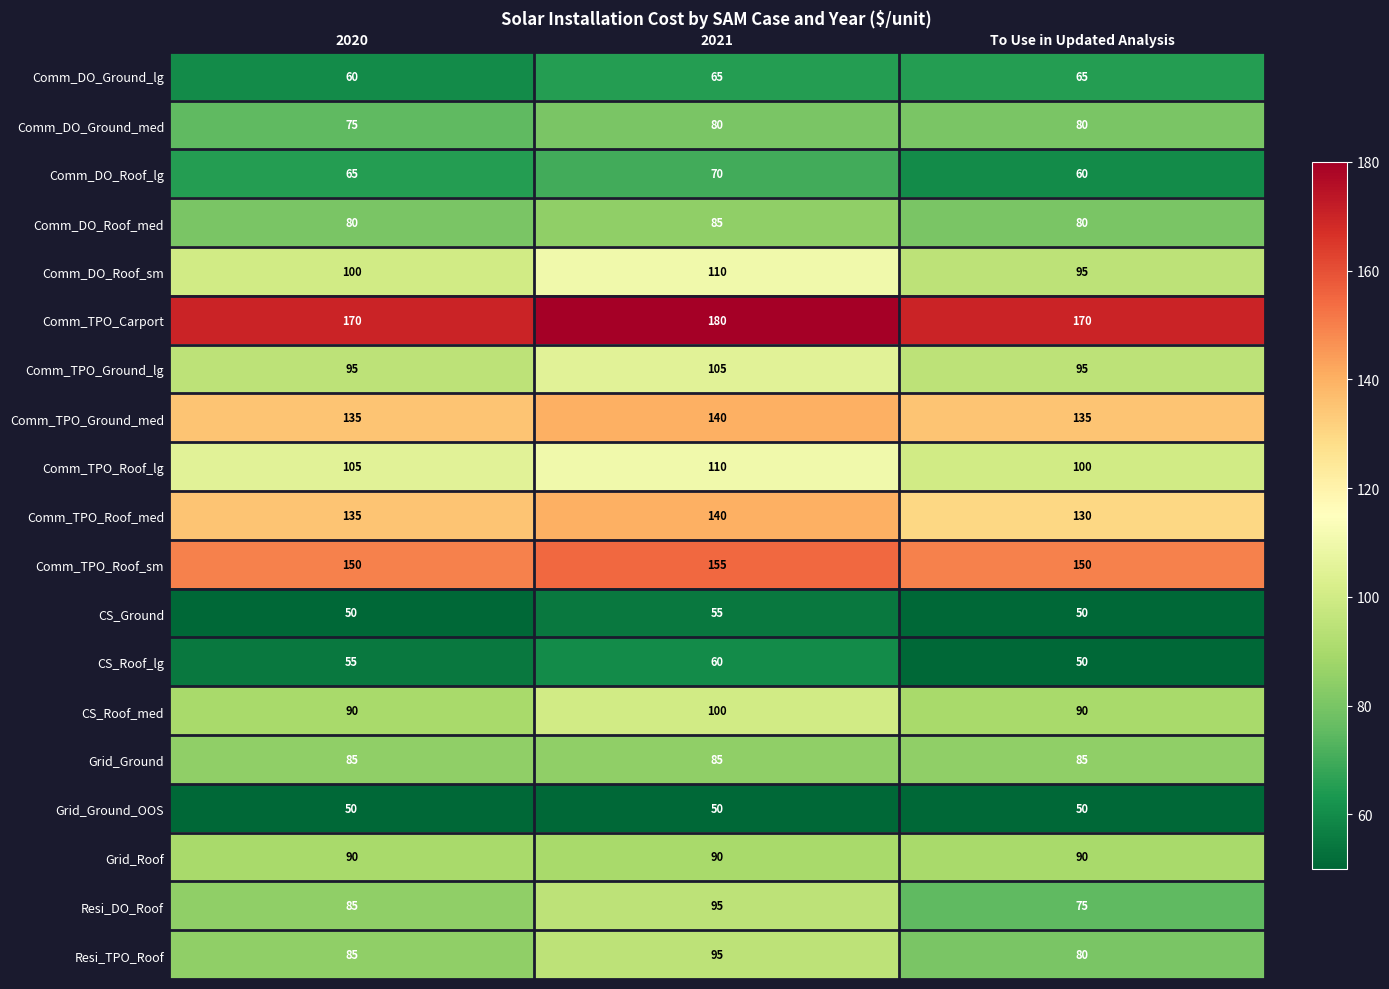

How many Resi_TPO_Roof values are between 80 and 95?

3